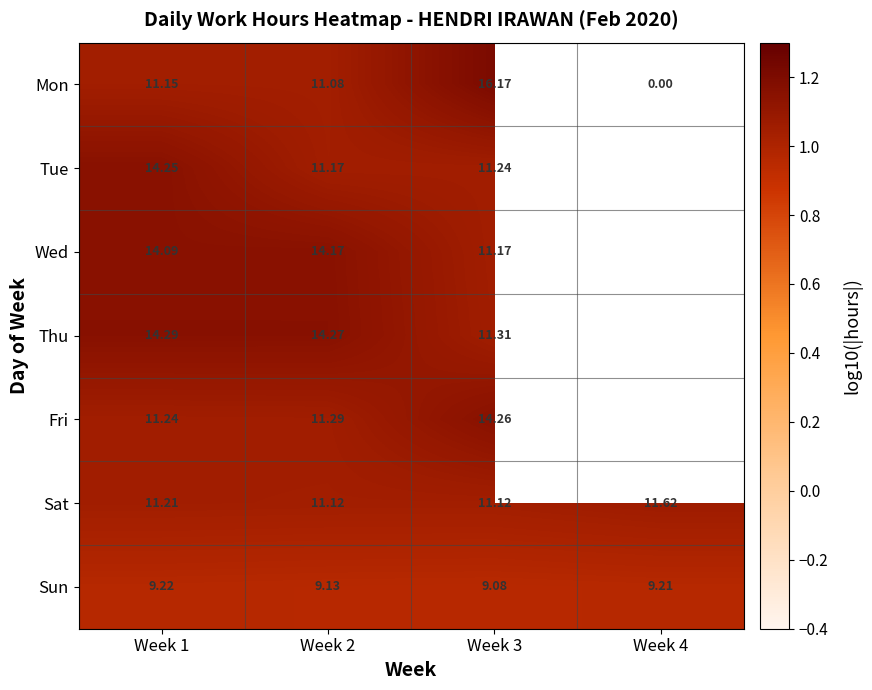

Is it true that Sun equals 1.5 at Week 4?

False